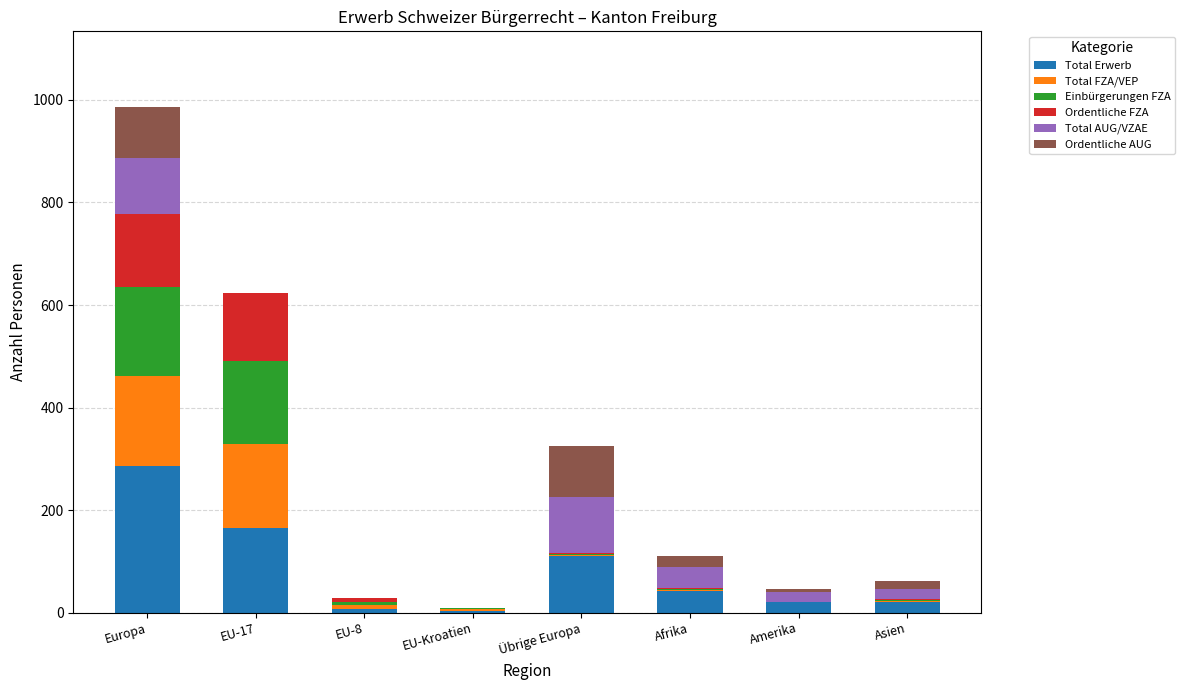

What is the highest value of the Total Erwerb series?

285